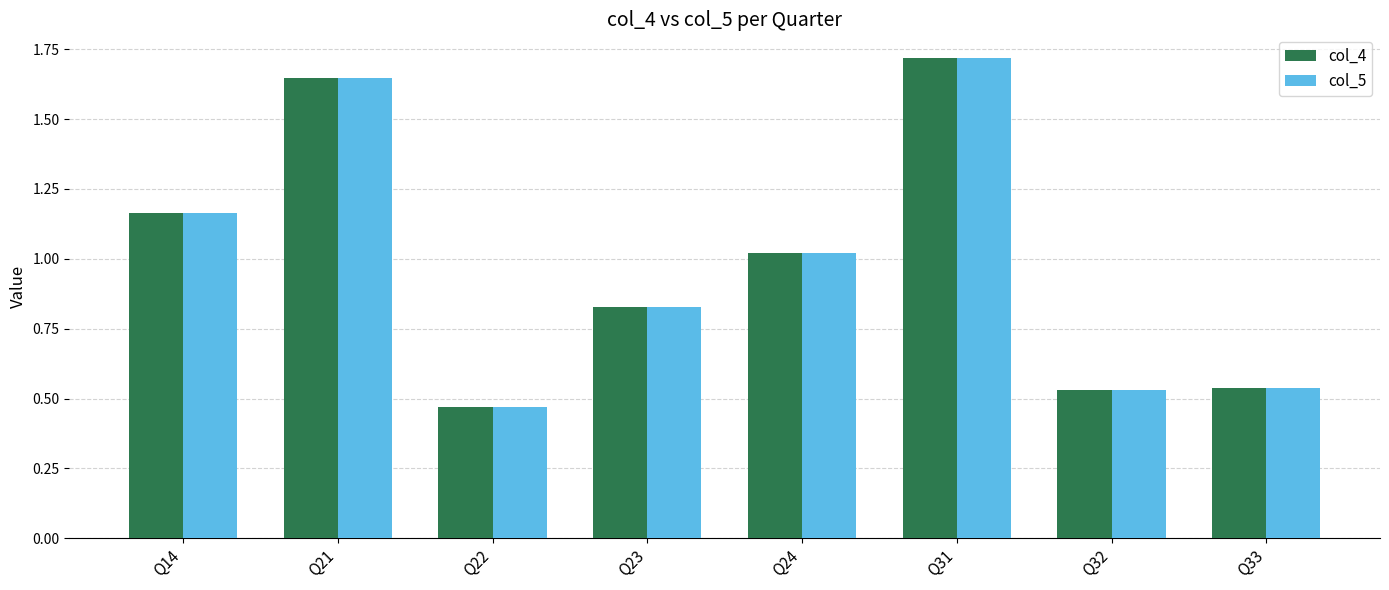

How many bars are there in each group?

2